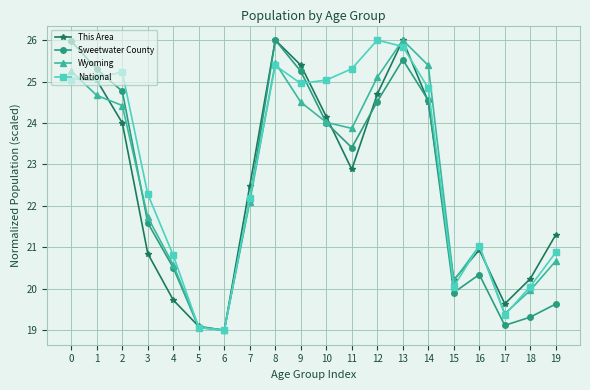

What is the smallest value displayed?

19.0